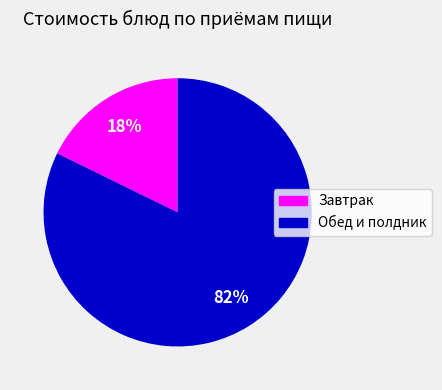

Is the sum of Обед и полдник and Завтрак greater than half?

Yes